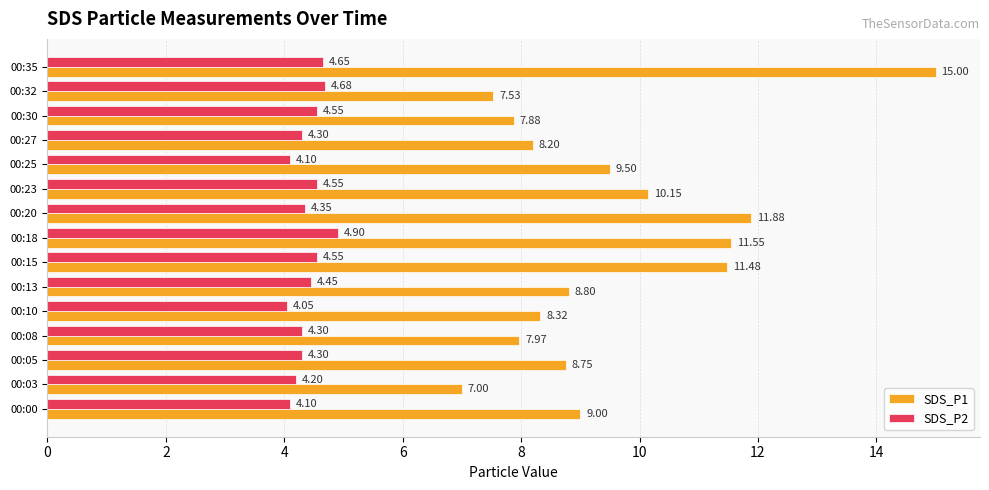

What is the average value of the SDS_P2 series?

4.4